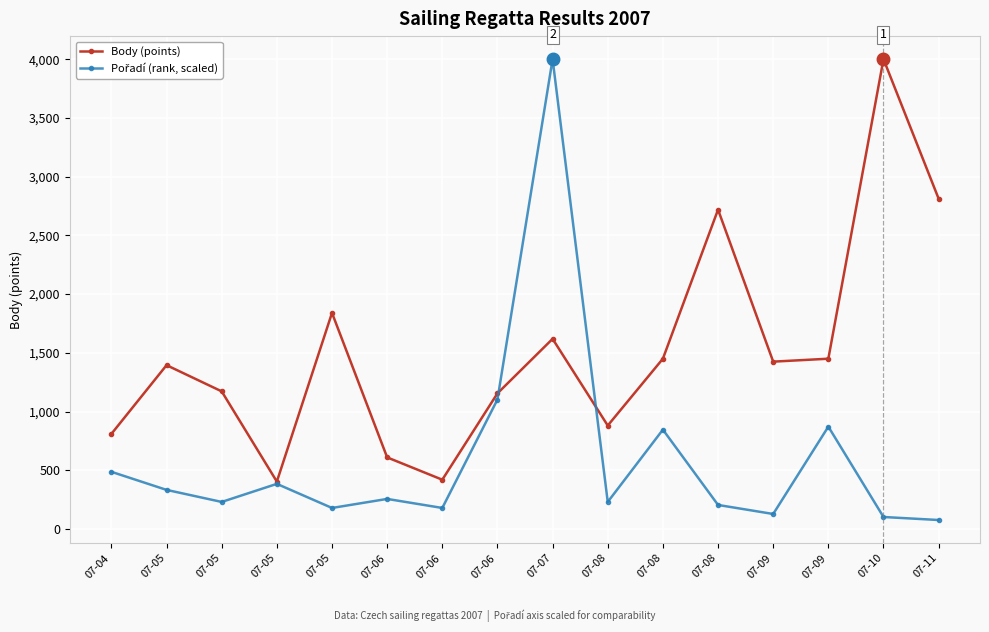

Which has a higher value, 07-05 or 07-08?

07-05